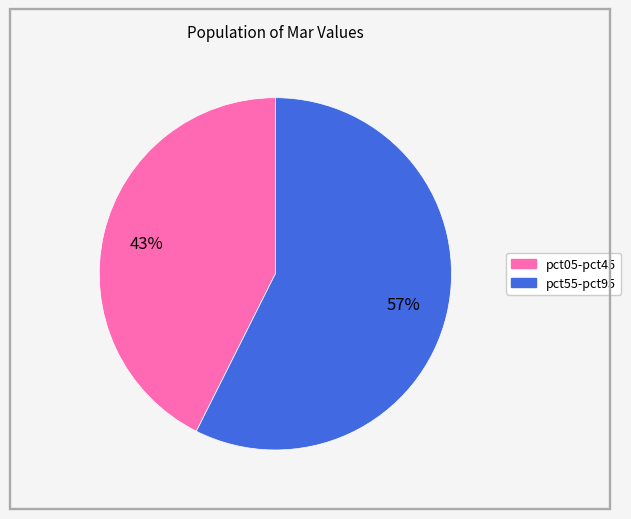

Is there any slice that represents more than half of the pie?

Yes